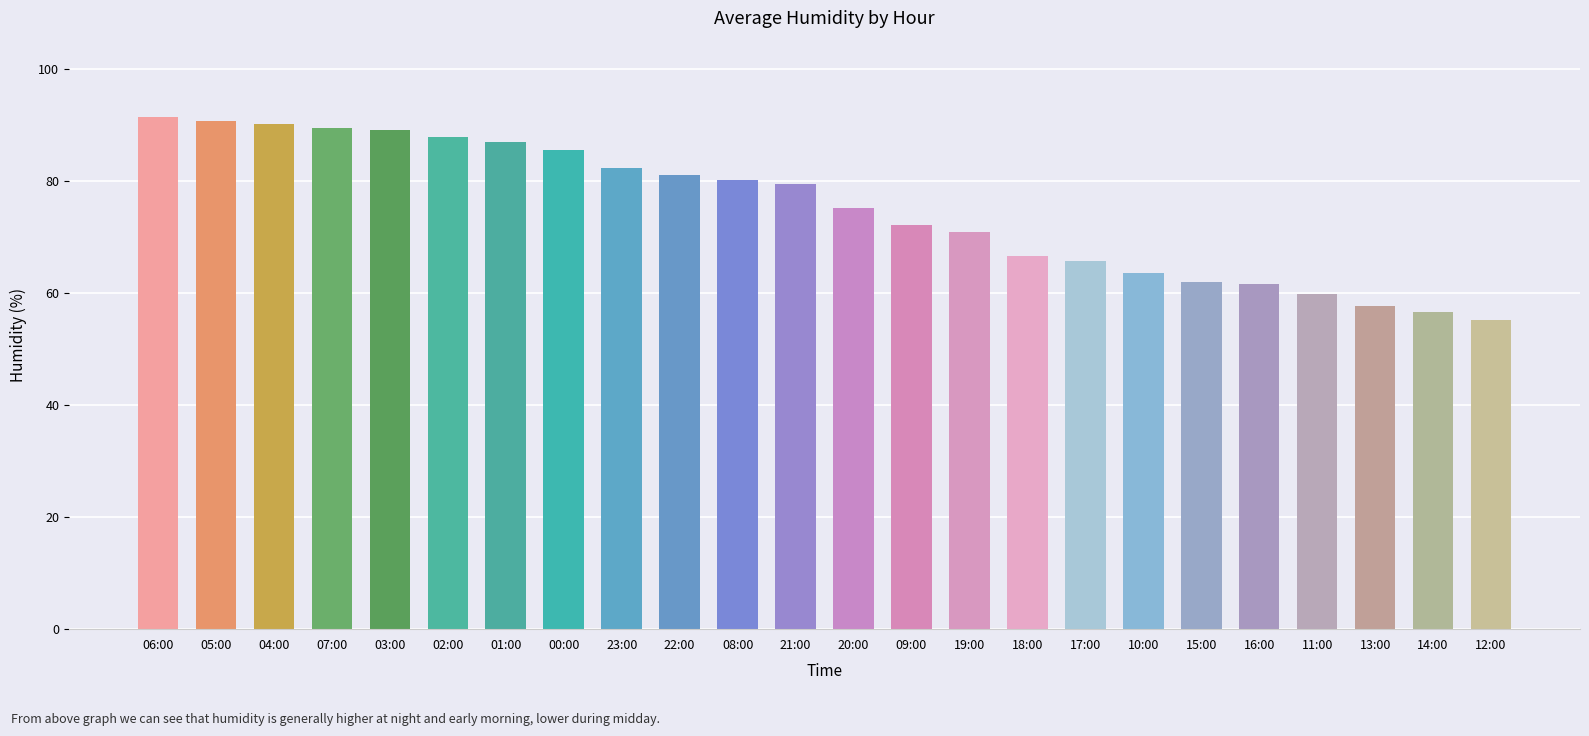

Read the value at 21:00.

79.5